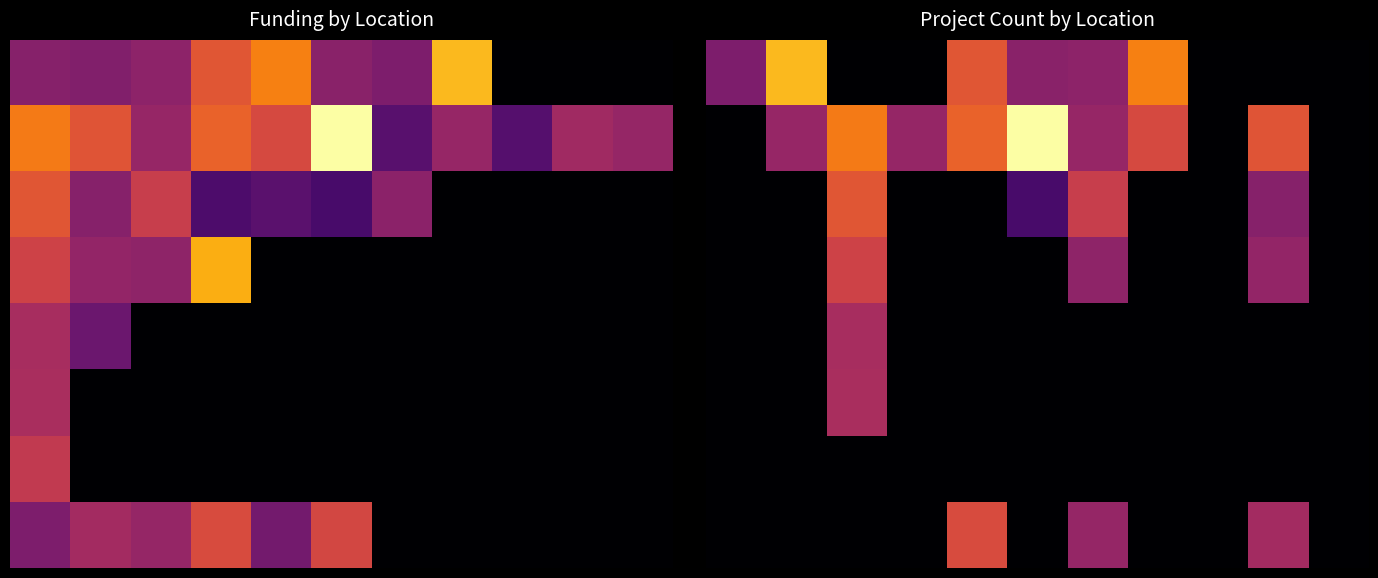

What is the total value across all series at 1?

149805.0